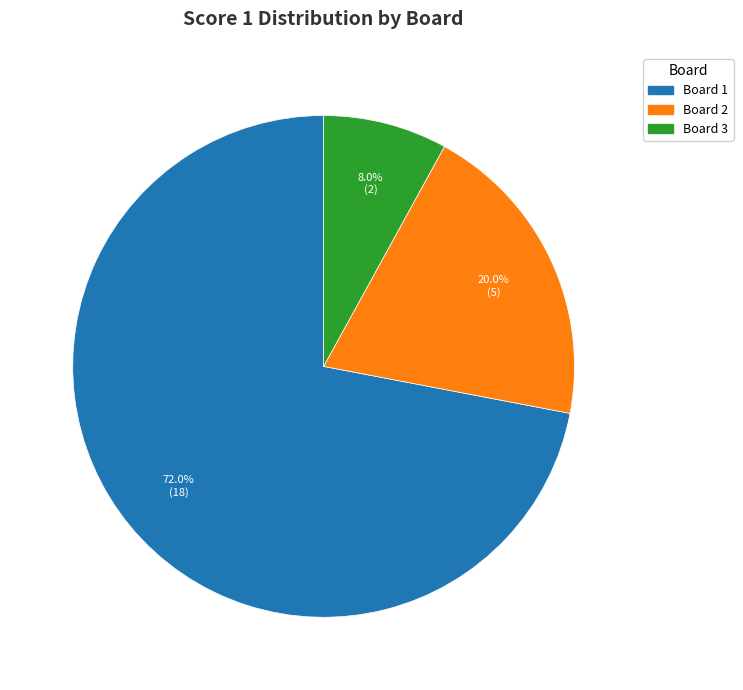

Rank the categories by value from highest to lowest.

Board 1, Board 2, Board 3